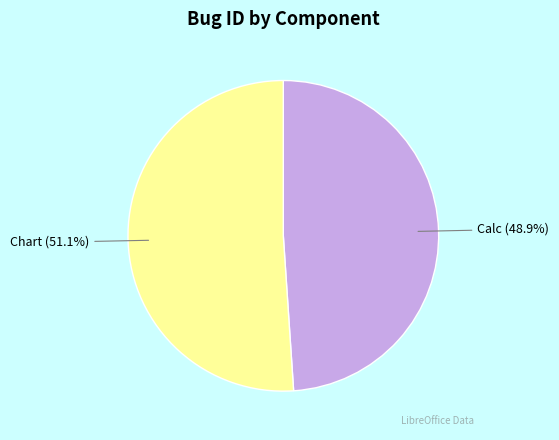

Which has a higher value, Chart or Calc?

Chart